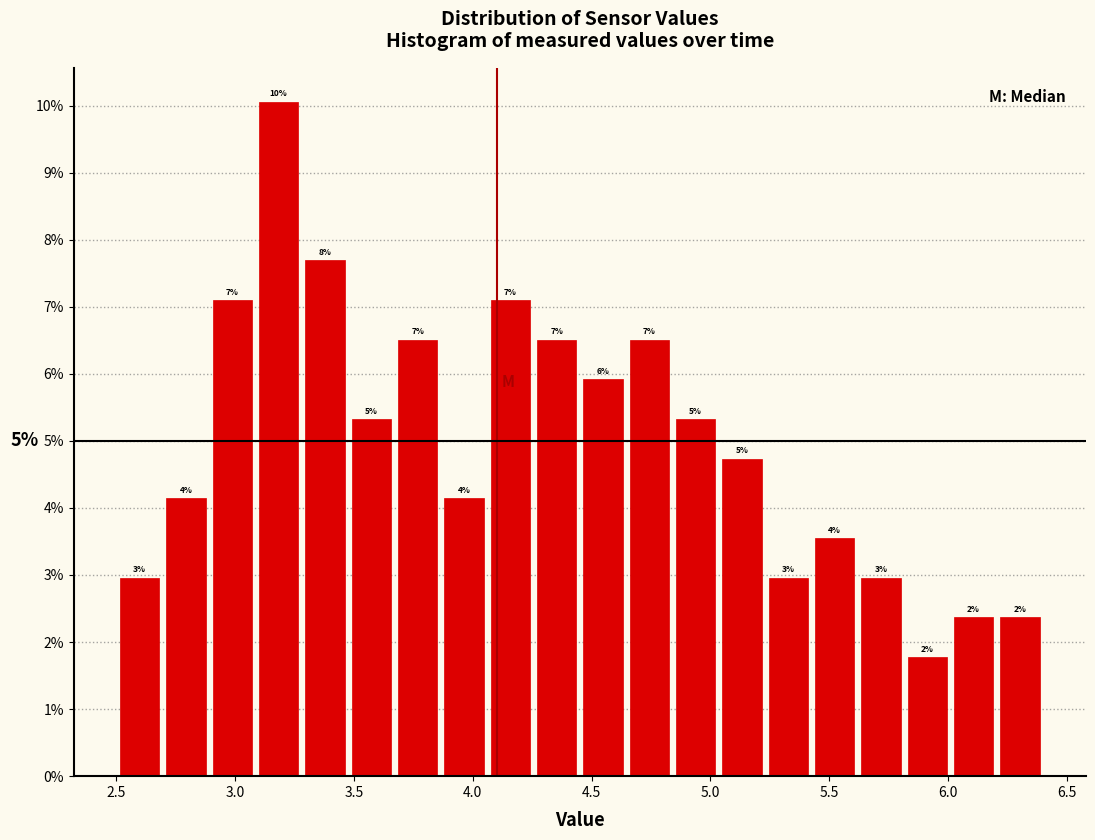

Around what value on the x-axis is the tallest bar? Give the approximate position of its centre, as read against the axis.

3.20